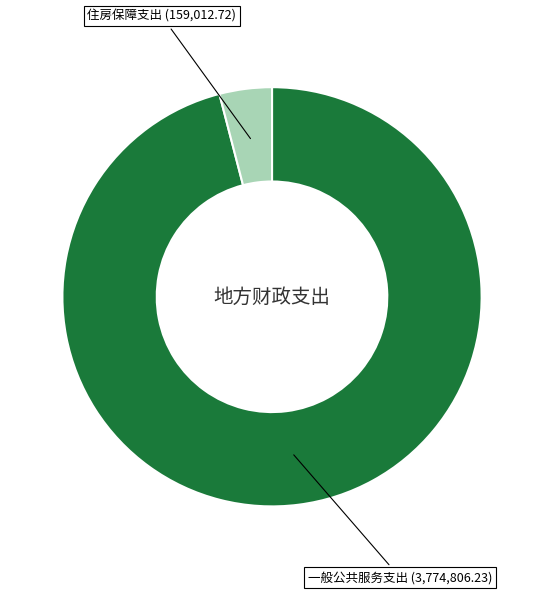

Does any single category account for the majority?

Yes